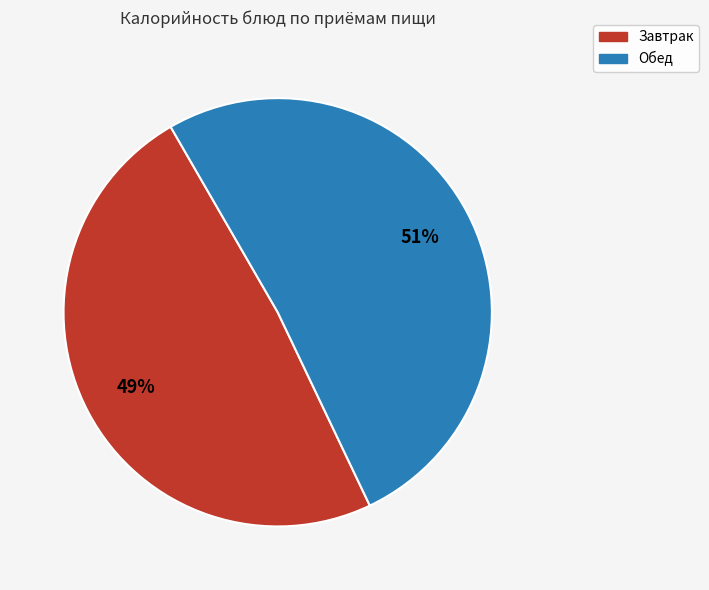

Is it true that Обед is 51% of the pie?

True